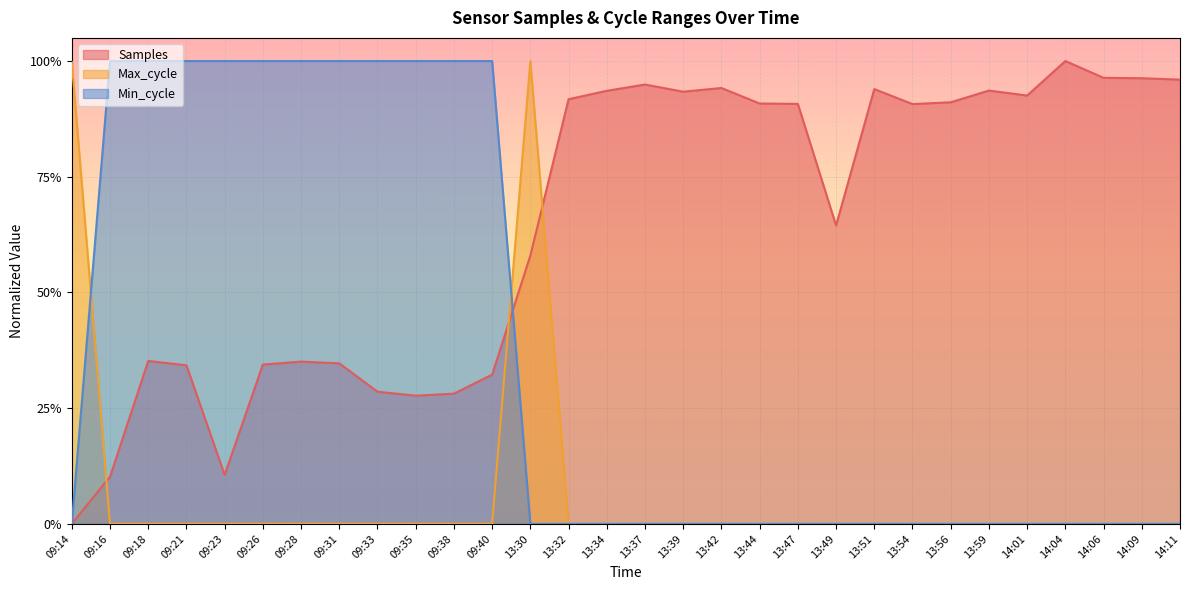

What is the label of the 1st point from the left?

09:14